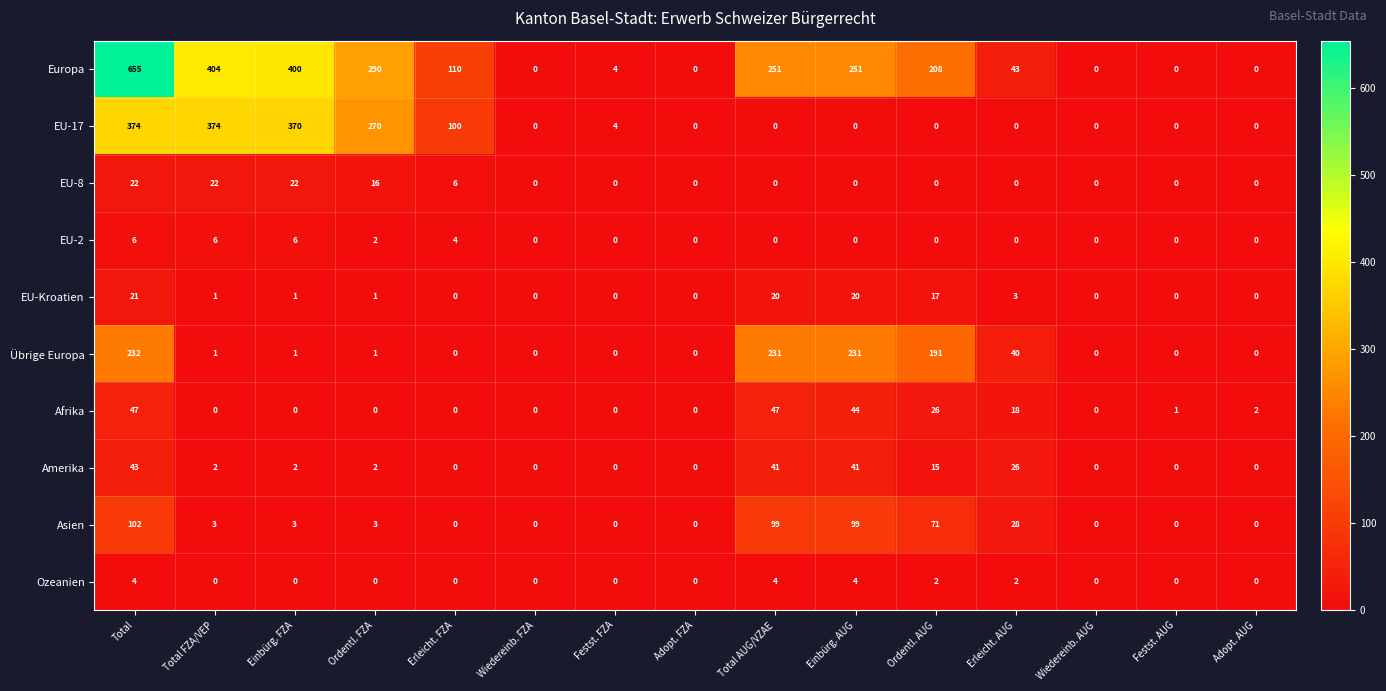

True or false: Ozeanien has a value of 4 at Total AUG/VZAE.

True